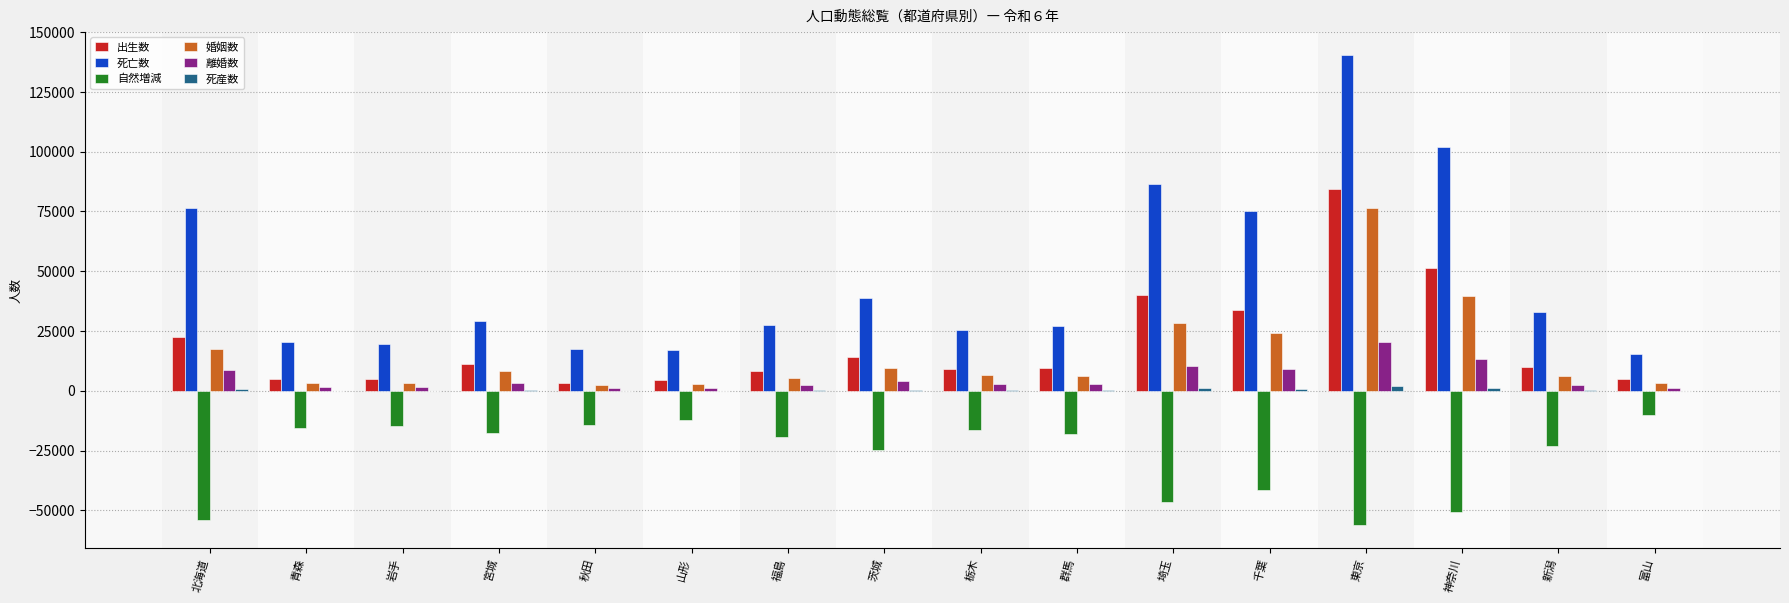

True or false: 出生数 has a value of 11242 at 宮城.

True